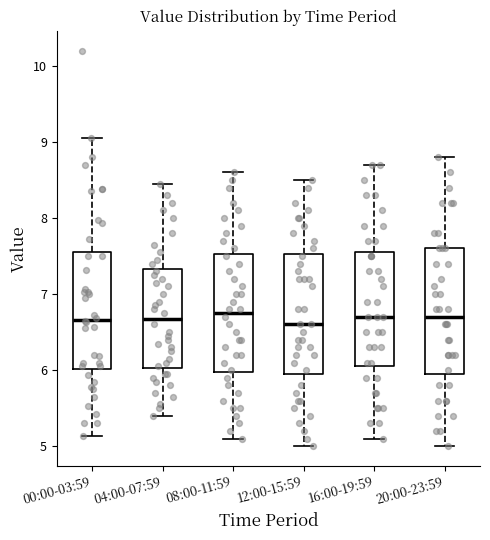

Where is the upper edge of the box for 04:00-07:59 on the y-axis? The values are not printed on the chart, so give them approximately, as read against the axis.

7.3